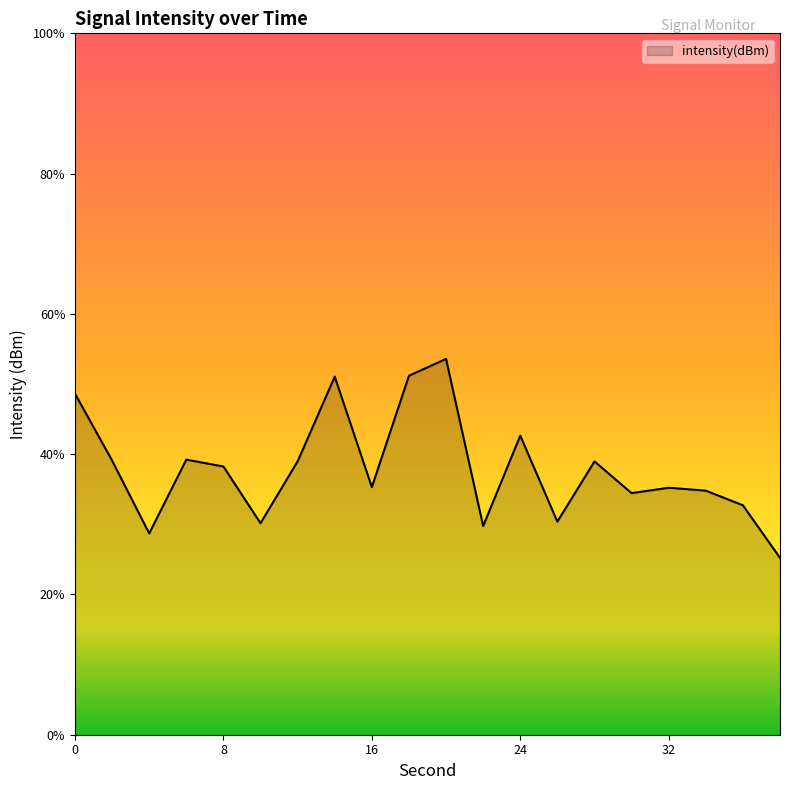

The value at 32 is -163.0. True or false?

False